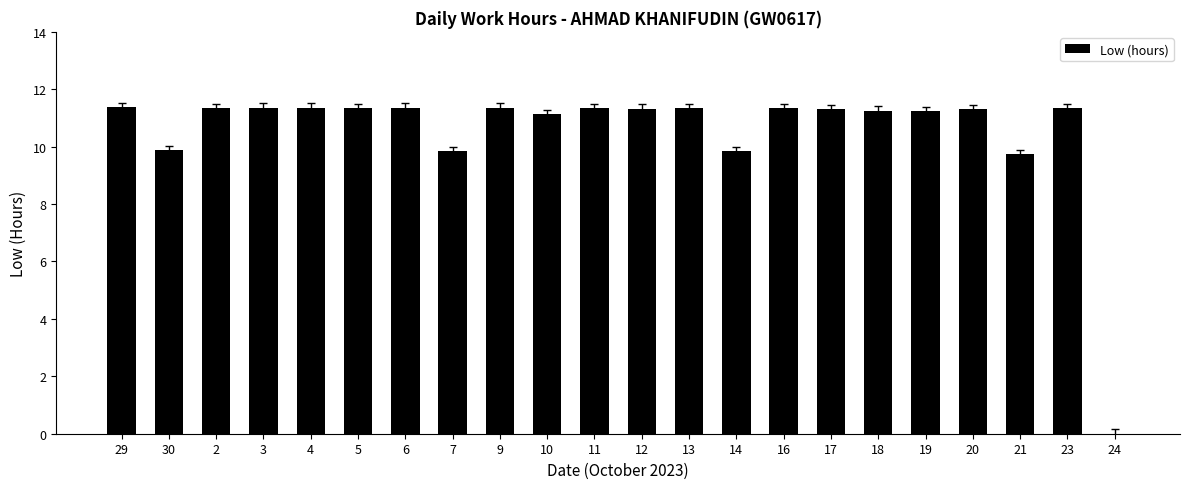

What is the approximate value at 4?

11.4